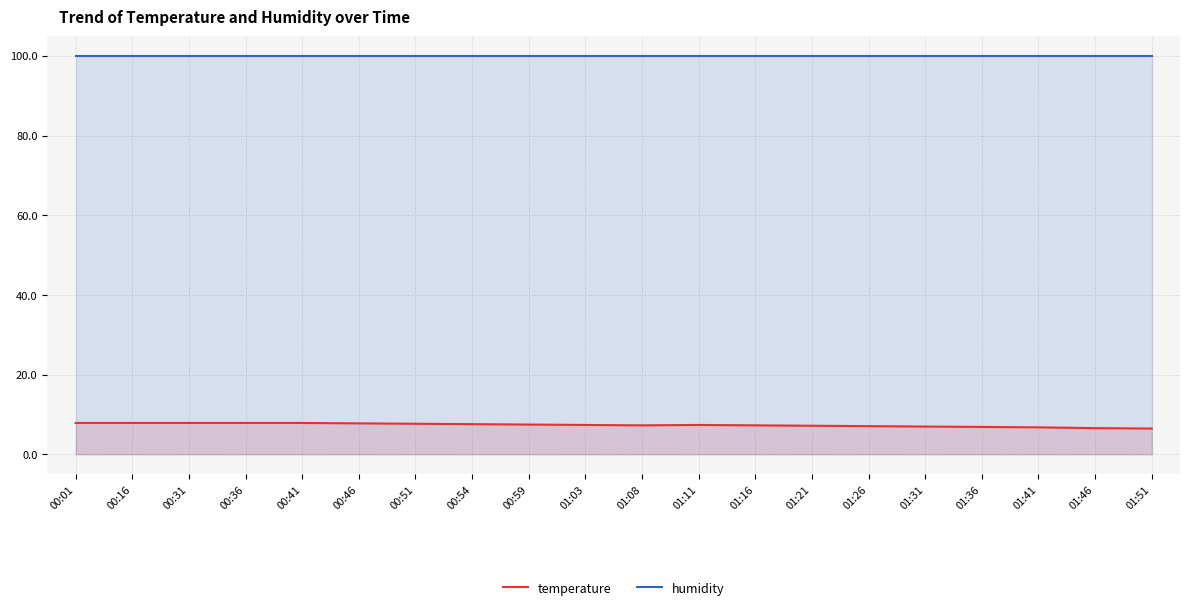

What is the average value of the humidity series?

99.9